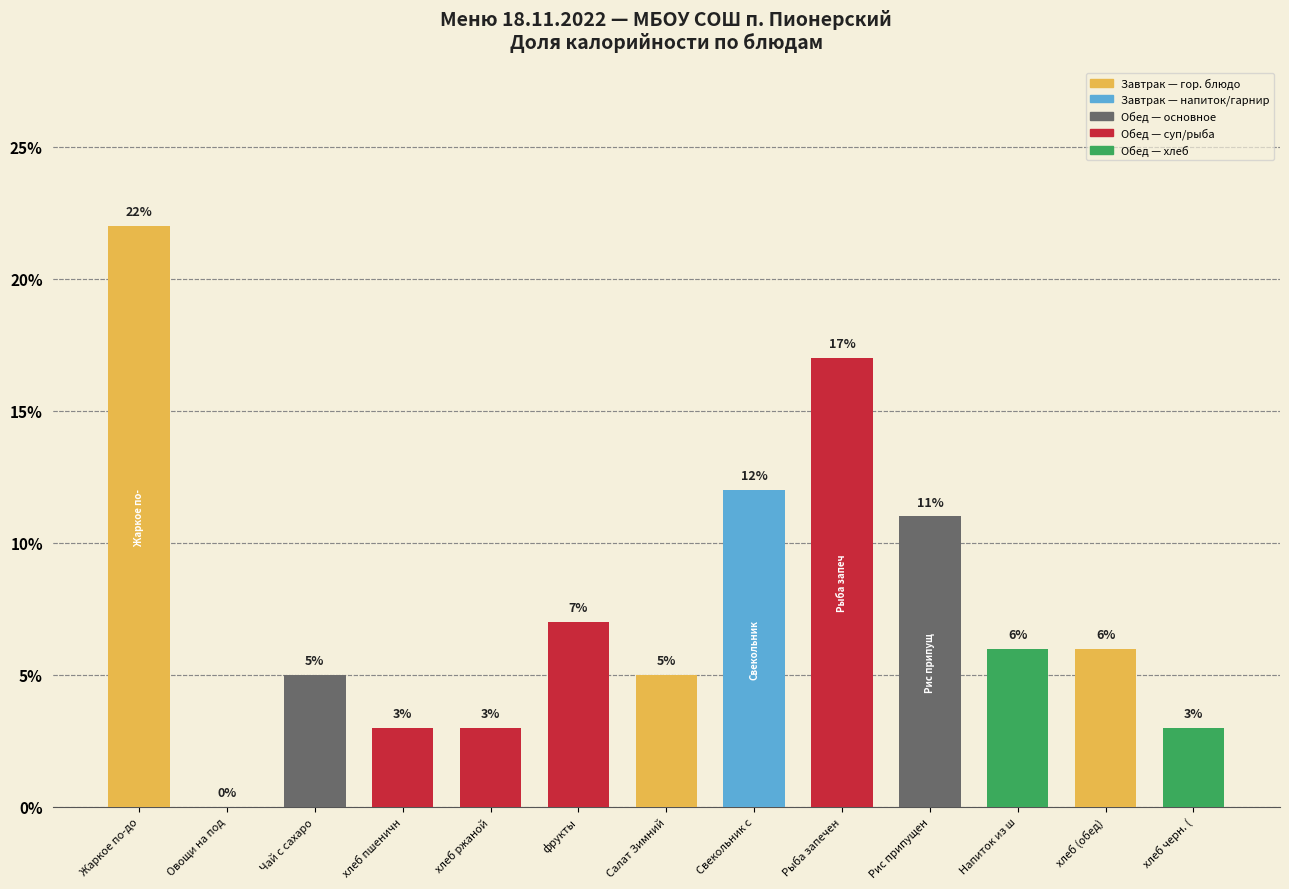

Between фрукты and Рис припущен, which is larger?

Рис припущен